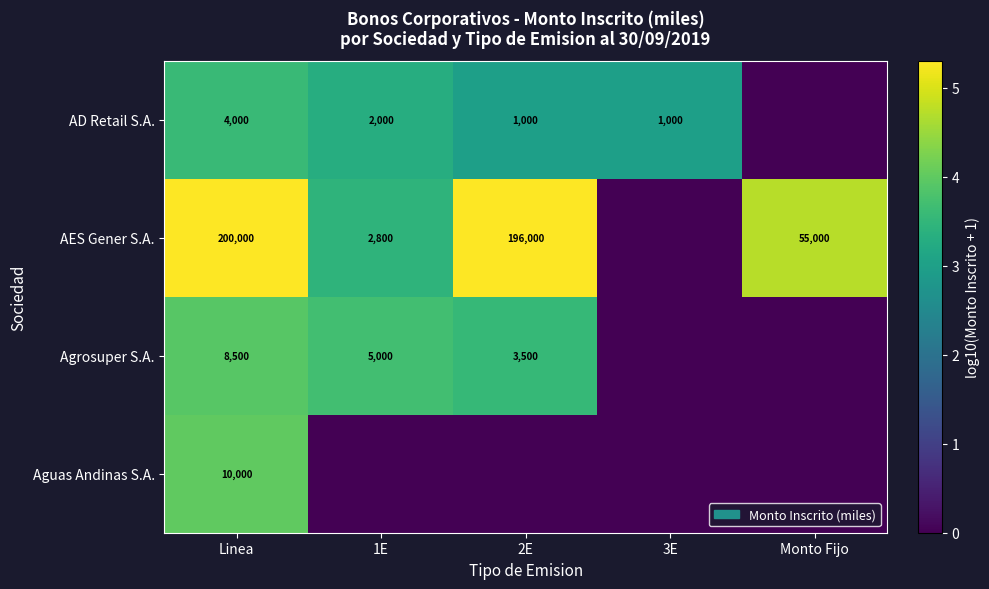

At Linea, list the series in order from smallest to largest.

AD Retail S.A., Agrosuper S.A., Aguas Andinas S.A., AES Gener S.A.